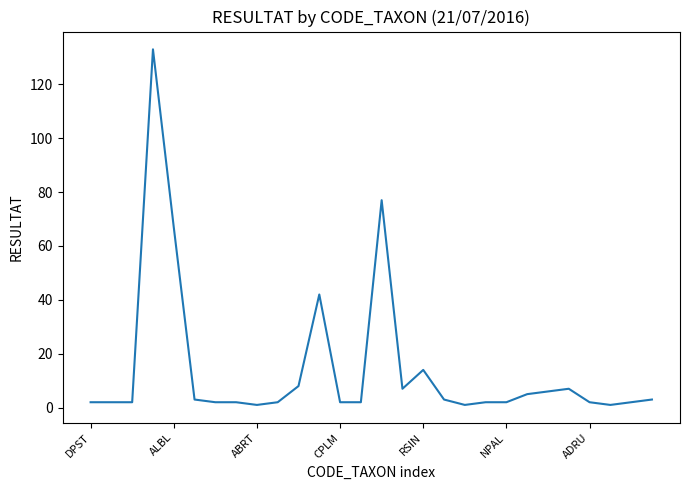

What is the difference between the maximum and minimum values?

132